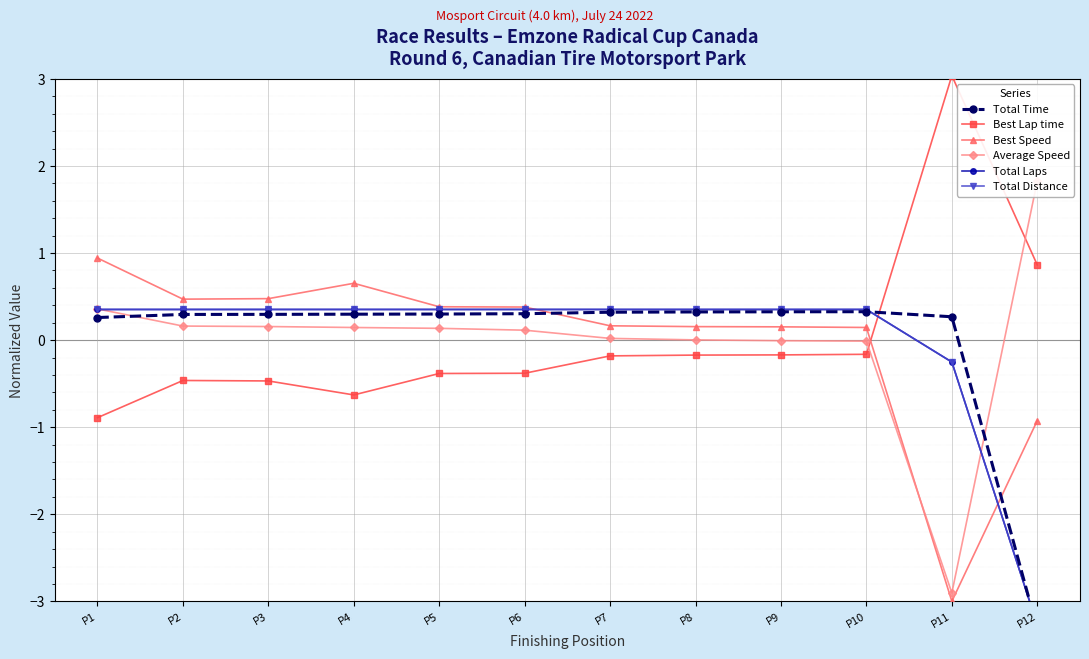

Read the Best Lap time value at P11.

3.0